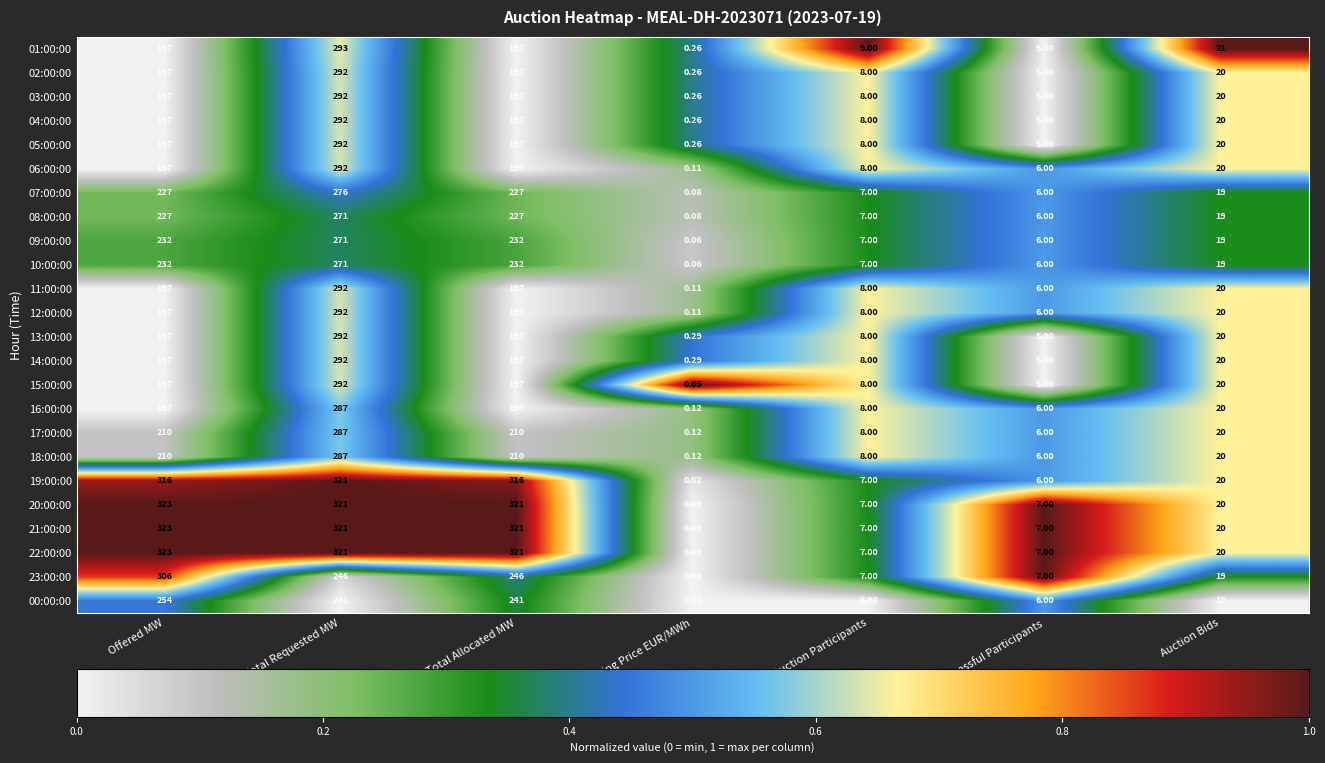

At which category is the sum across all series the highest?

Total Requested MW